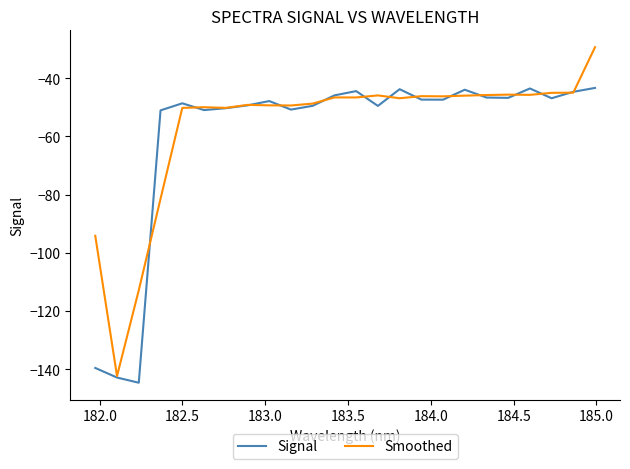

List the series in order of their peak value, highest first.

Smoothed, Signal